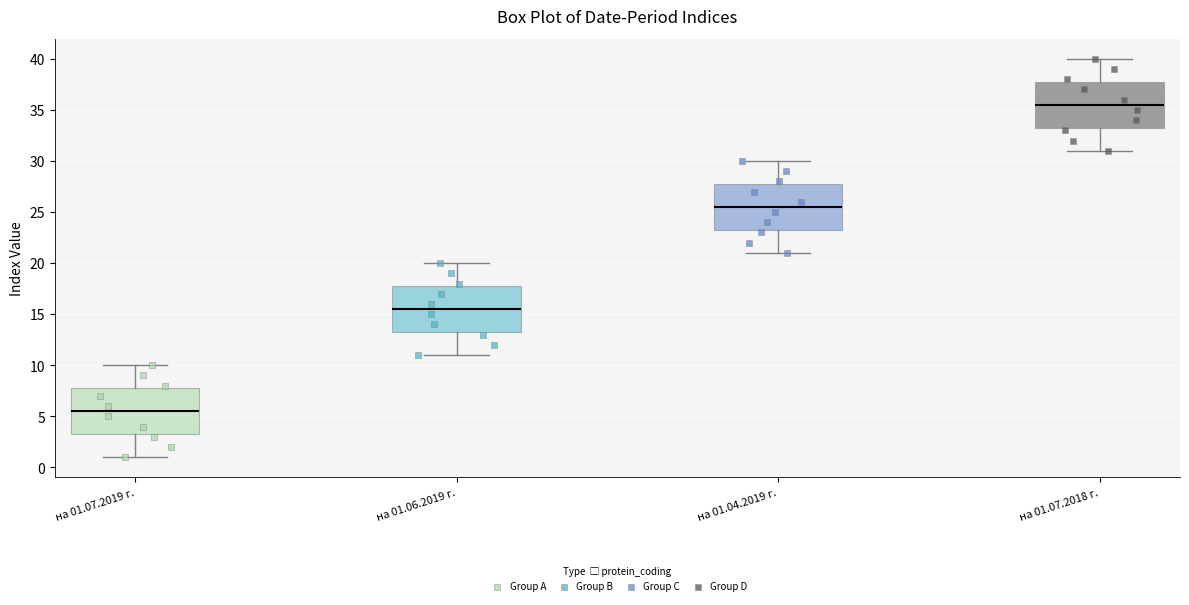

Where does the median line of the box for на 01.04.2019 г. sit on the y-axis? The values are not printed on the chart, so give them approximately, as read against the axis.

25.5